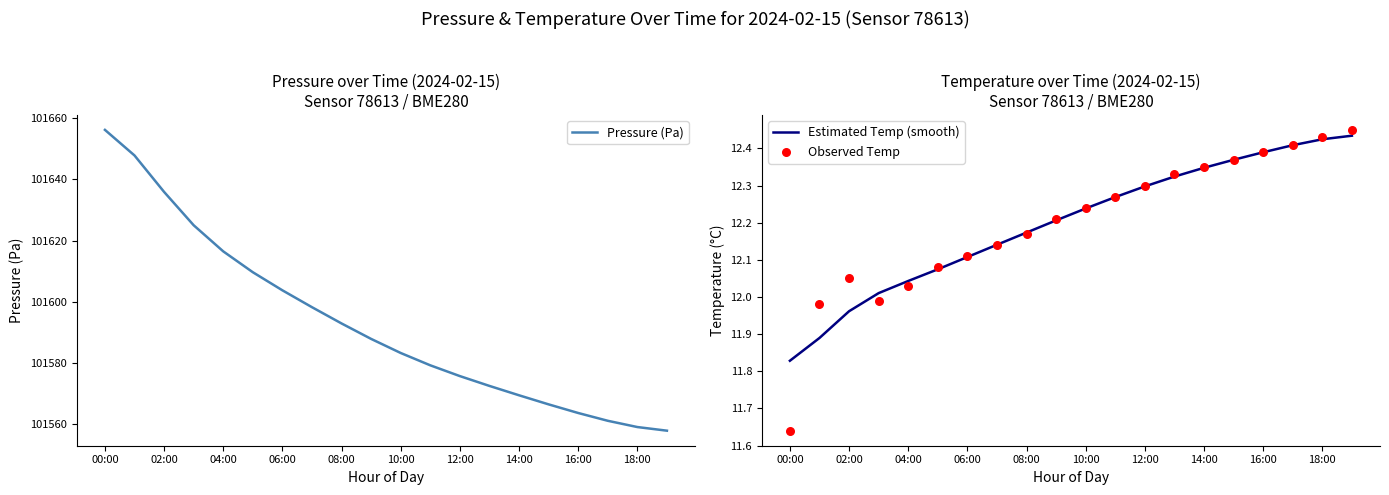

Which series has the largest total across all categories?

Pressure (Pa)